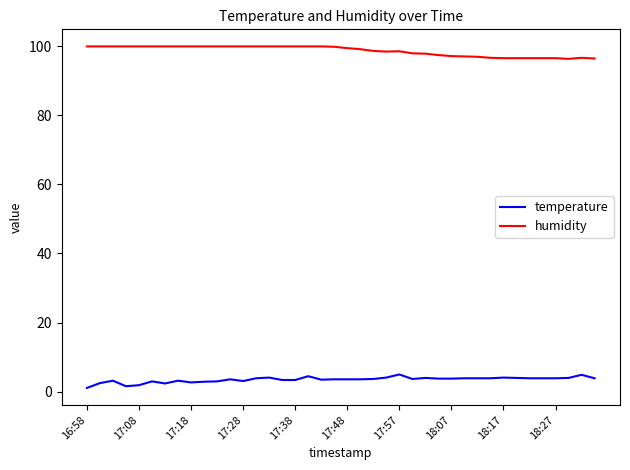

What is the difference between the maximum and minimum values in the temperature series?

3.9